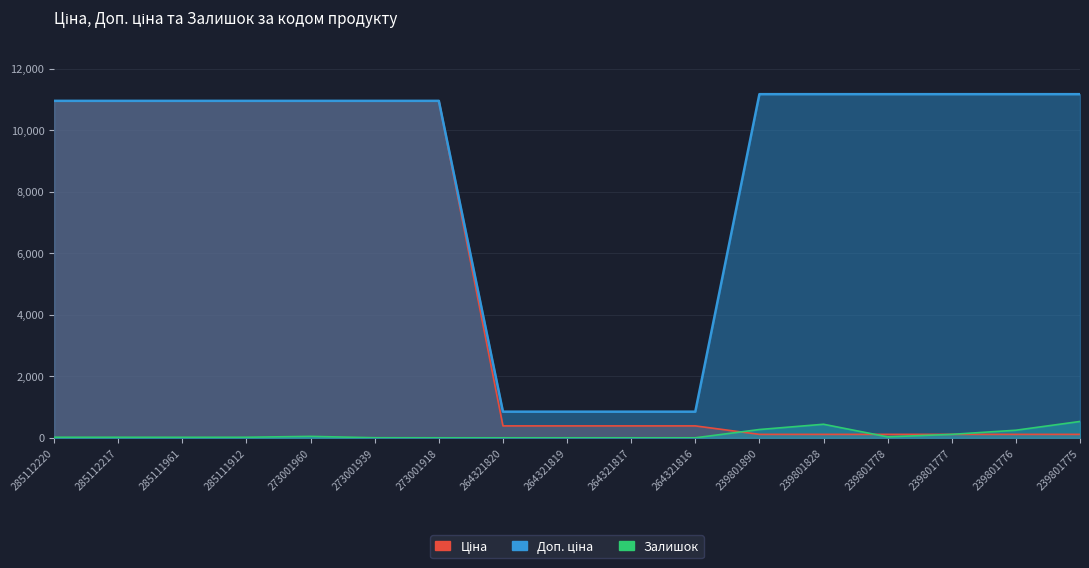

True or false: Доп. ціна and Залишок intersect in this chart.

False